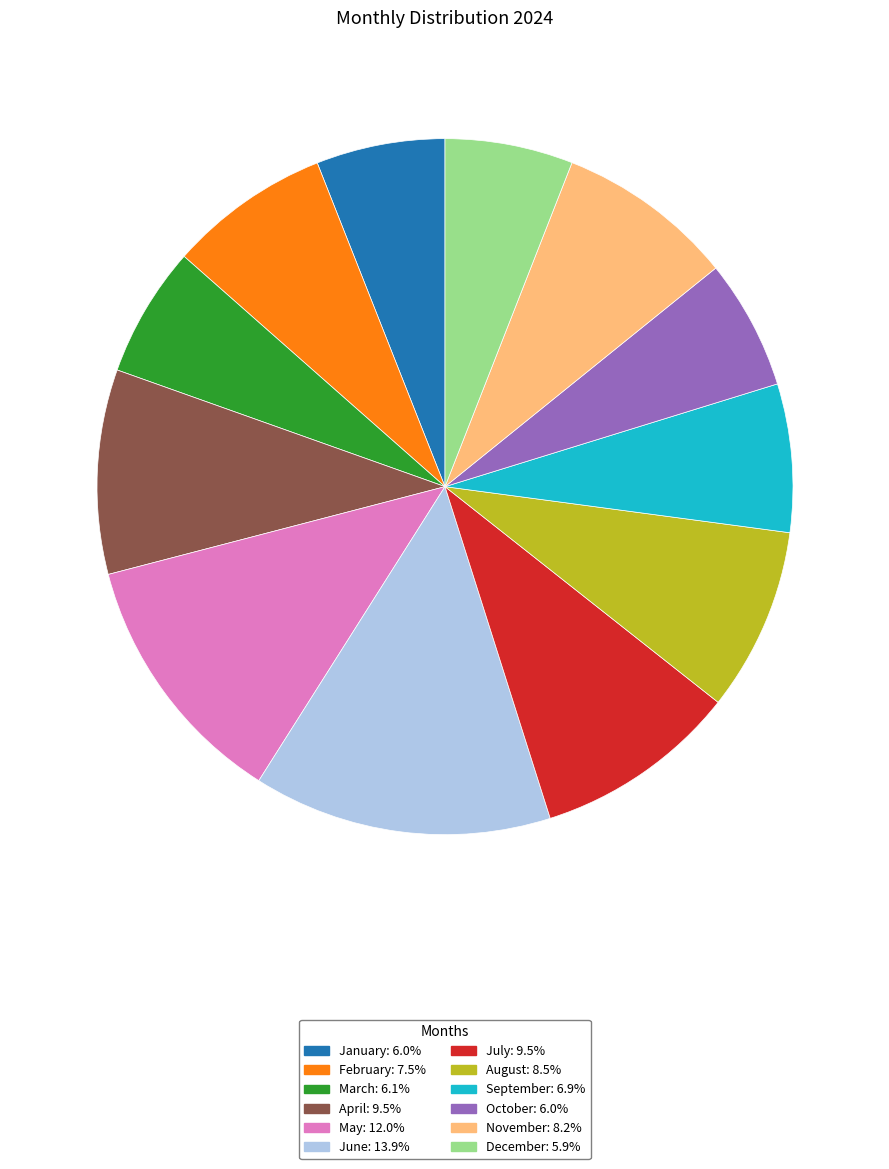

Does May account for over 50% of the chart?

No